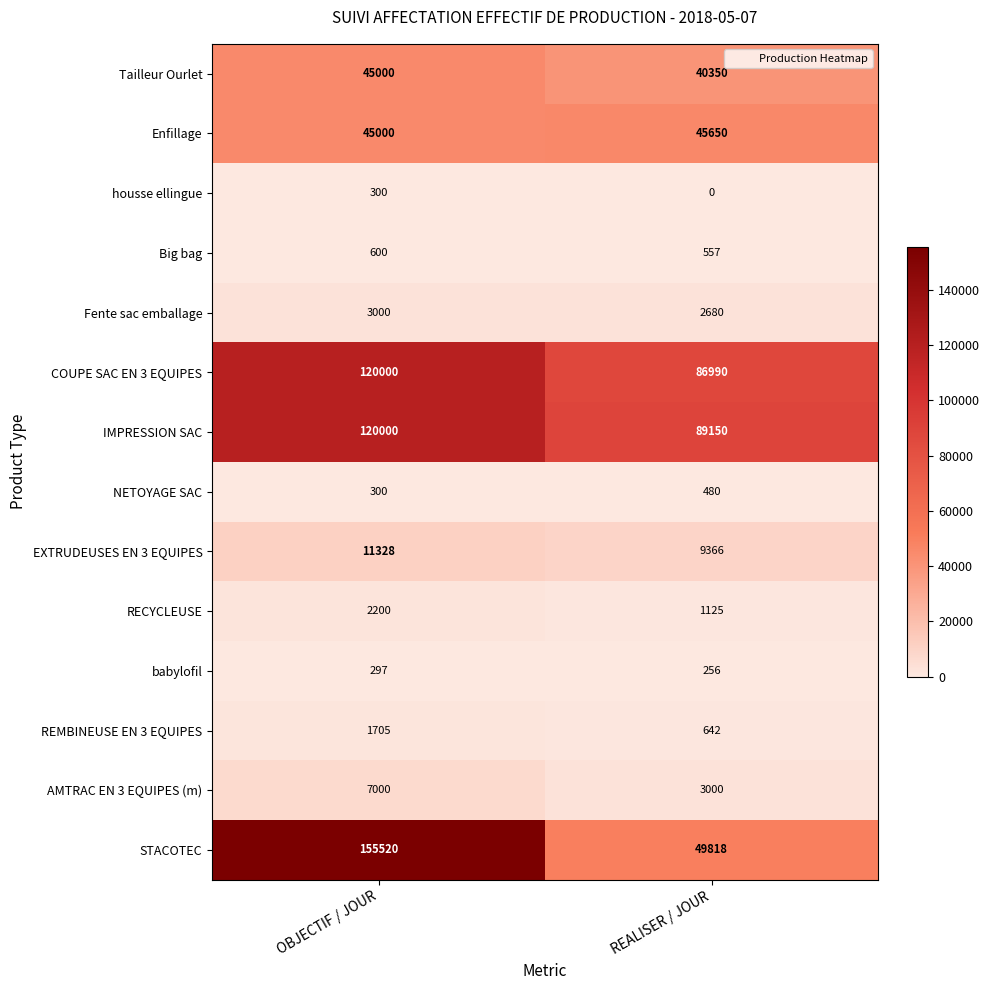

What is the average value of the AMTRAC EN 3 EQUIPES (m) series?

5000